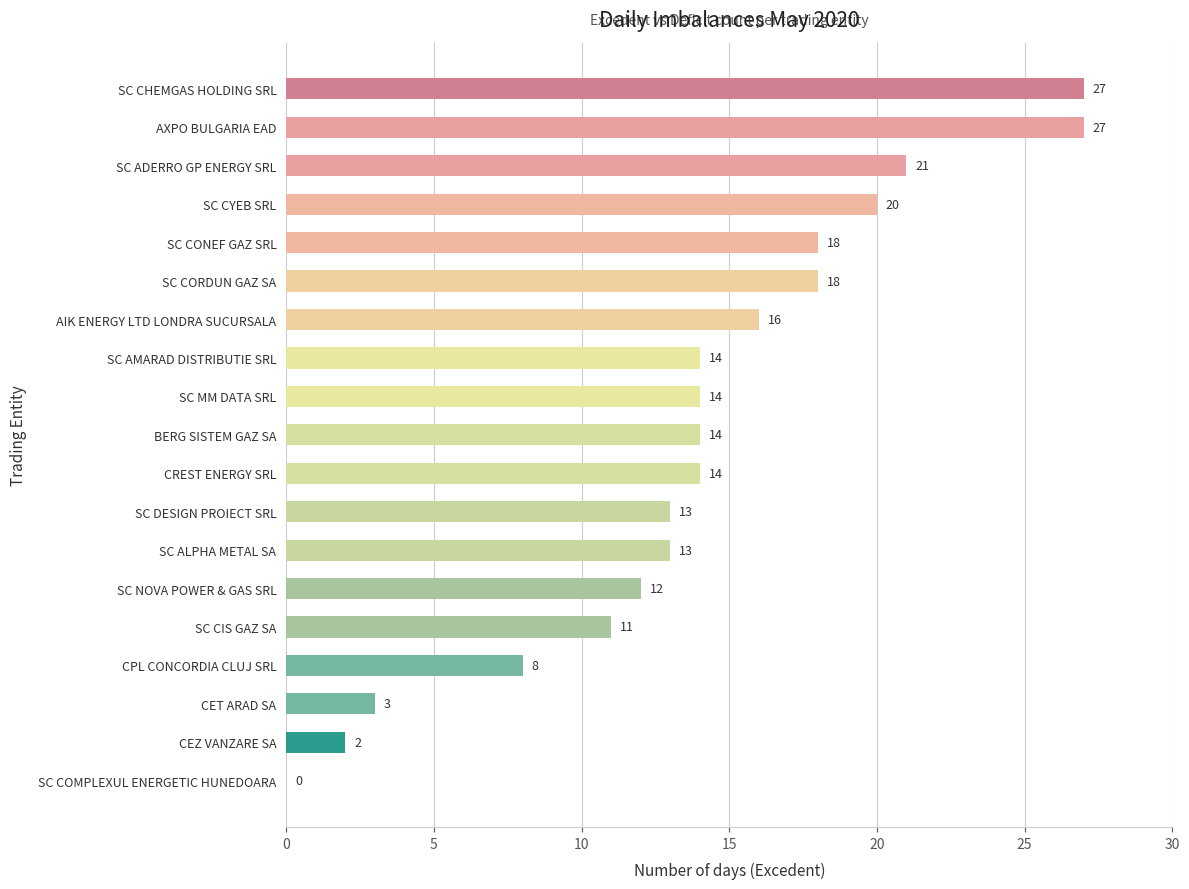

The chart shows a value of 27 at SC CONEF GAZ SRL. True or false?

False